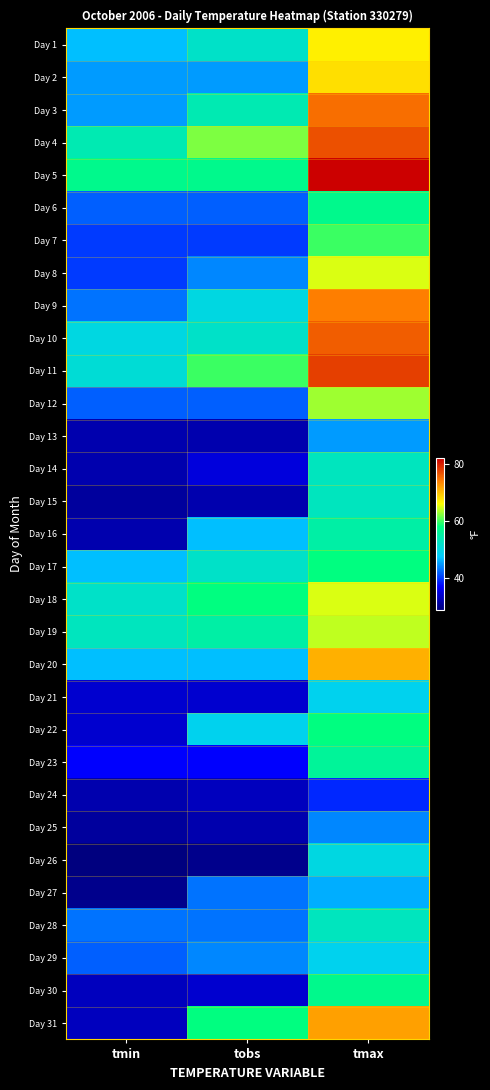

Reading left to right, list all the values displayed in this chart.

Day 1: tmin=47	tobs=52	tmax=67
Day 2: tmin=45	tobs=45	tmax=68
Day 3: tmin=45	tobs=54	tmax=75
Day 4: tmin=54	tobs=62	tmax=77
Day 5: tmin=57	tobs=57	tmax=82
Day 6: tmin=42	tobs=42	tmax=57
Day 7: tmin=40	tobs=40	tmax=60
Day 8: tmin=40	tobs=44	tmax=65
Day 9: tmin=43	tobs=50	tmax=74
Day 10: tmin=50	tobs=52	tmax=76
Day 11: tmin=51	tobs=60	tmax=78
Day 12: tmin=42	tobs=42	tmax=63
Day 13: tmin=32	tobs=32	tmax=45
Day 14: tmin=32	tobs=35	tmax=53
Day 15: tmin=31	tobs=32	tmax=53
Day 16: tmin=32	tobs=47	tmax=55
Day 17: tmin=47	tobs=52	tmax=58
Day 18: tmin=52	tobs=58	tmax=65
Day 19: tmin=53	tobs=55	tmax=64
Day 20: tmin=47	tobs=47	tmax=71
Day 21: tmin=34	tobs=34	tmax=49
Day 22: tmin=34	tobs=49	tmax=58
Day 23: tmin=37	tobs=37	tmax=56
Day 24: tmin=32	tobs=33	tmax=39
Day 25: tmin=31	tobs=32	tmax=44
Day 26: tmin=29	tobs=30	tmax=50
Day 27: tmin=30	tobs=43	tmax=46
Day 28: tmin=43	tobs=43	tmax=53
Day 29: tmin=42	tobs=44	tmax=49
Day 30: tmin=33	tobs=34	tmax=57
Day 31: tmin=33	tobs=58	tmax=72